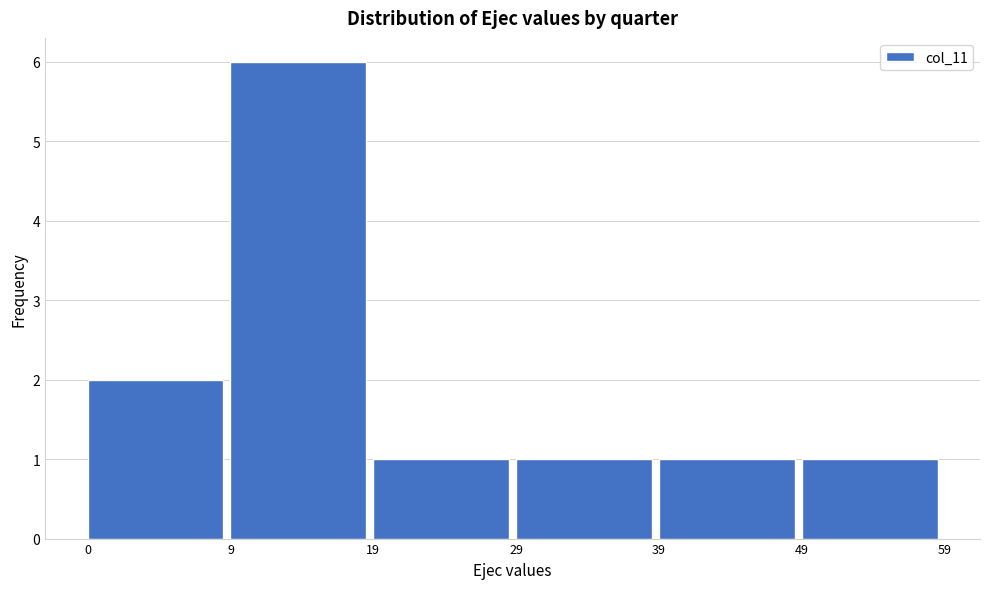

Reading left to right, transcribe all the data shown in this chart.

2	6	1	1	1	1